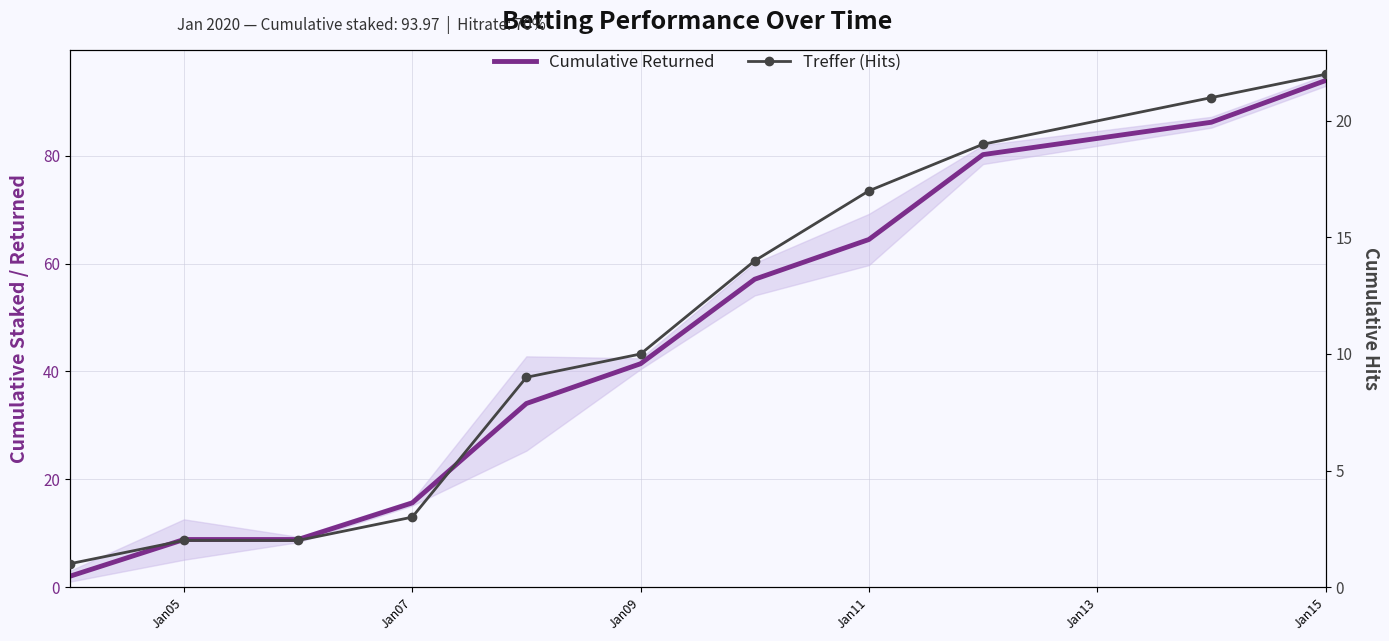

What is the average value of the Treffer (Hits) series?

10.9